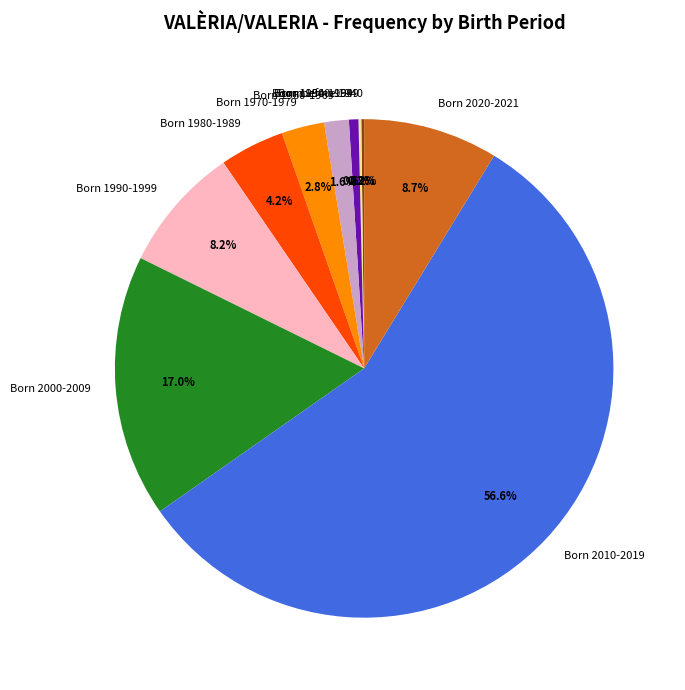

To the nearest percent, what is the difference between the Born 1950-1959 and Born 1980-1989 slice percentages?

4%